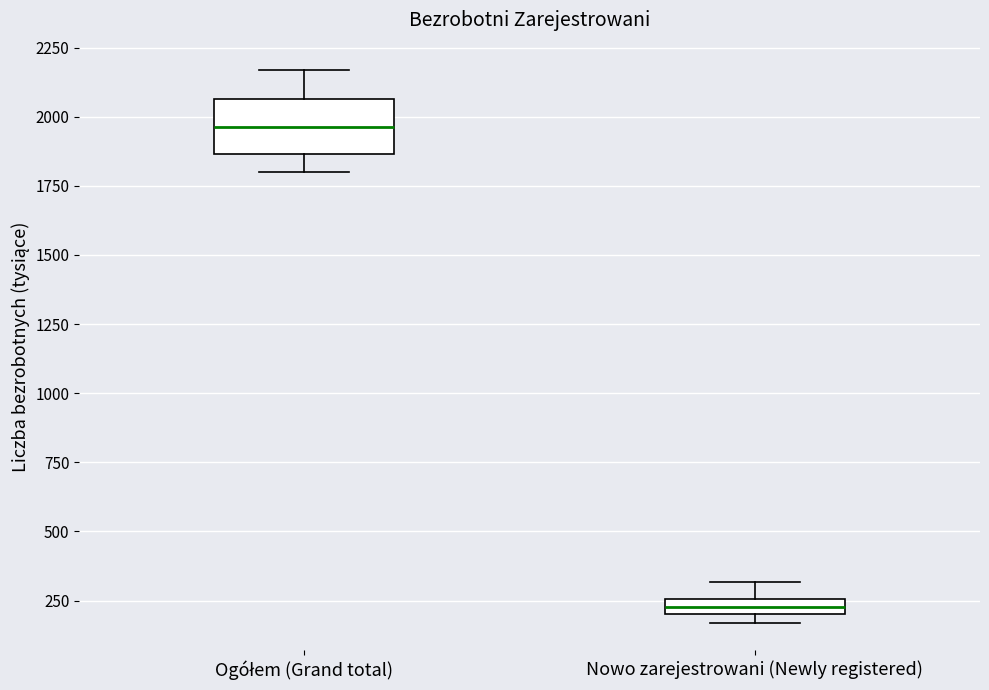

Where is the lower edge of the box for Nowo zarejestrowani (Newly registered) on the y-axis? The values are not printed on the chart, so give them approximately, as read against the axis.

200